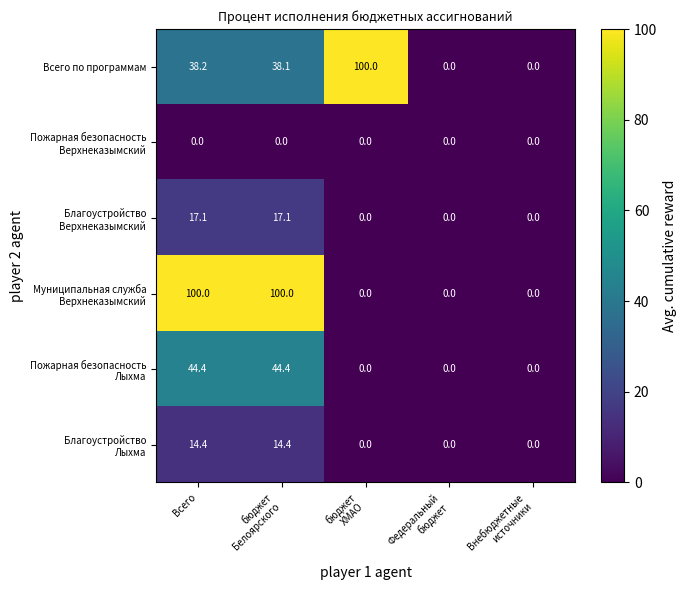

What is the greatest value displayed?

100.0